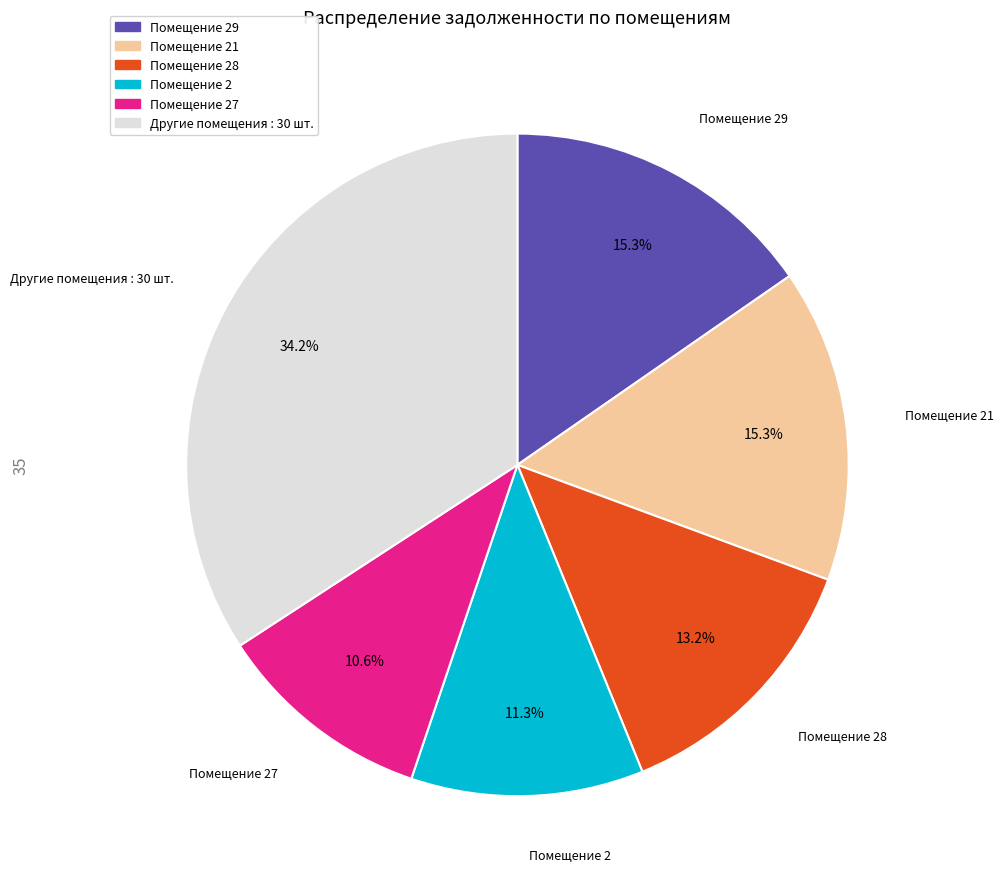

Is there any slice that represents more than half of the pie?

No